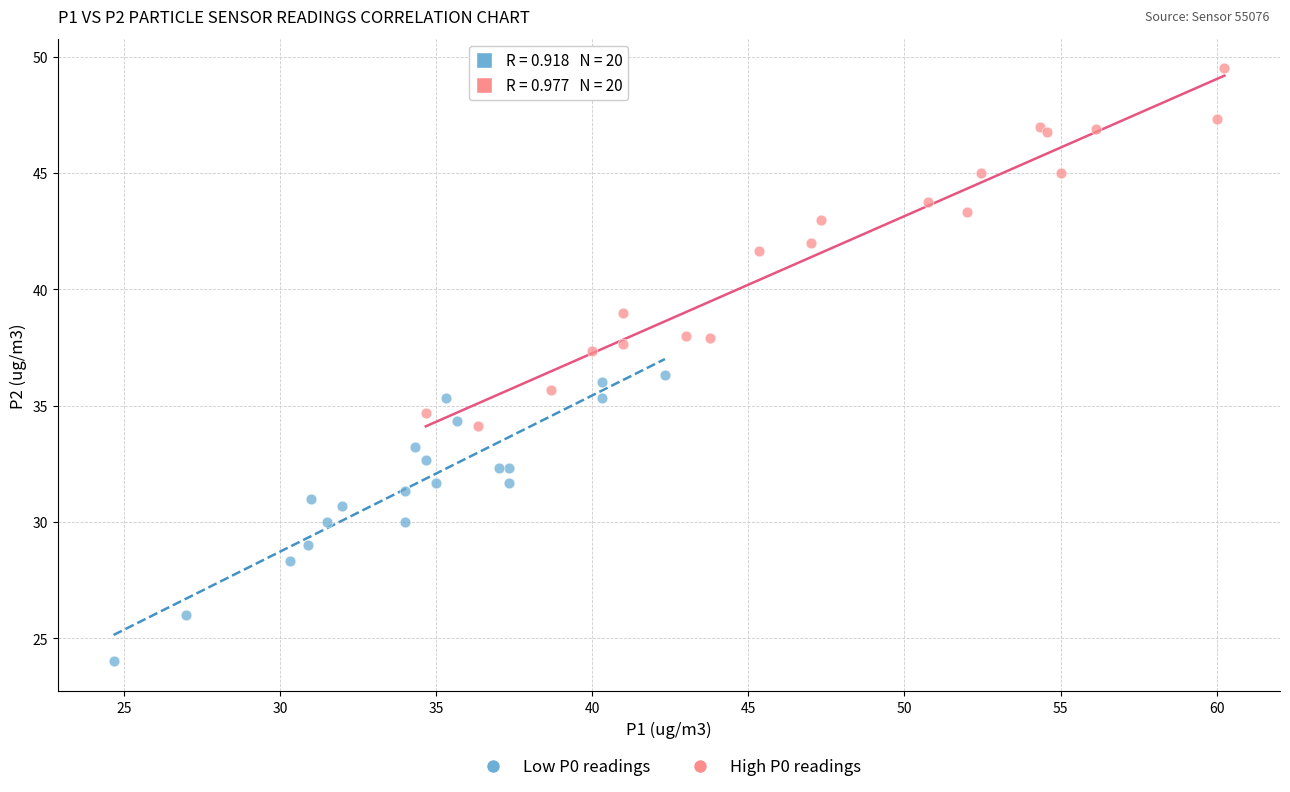

Which series reaches the minimum Y coordinate?

Low P0 readings